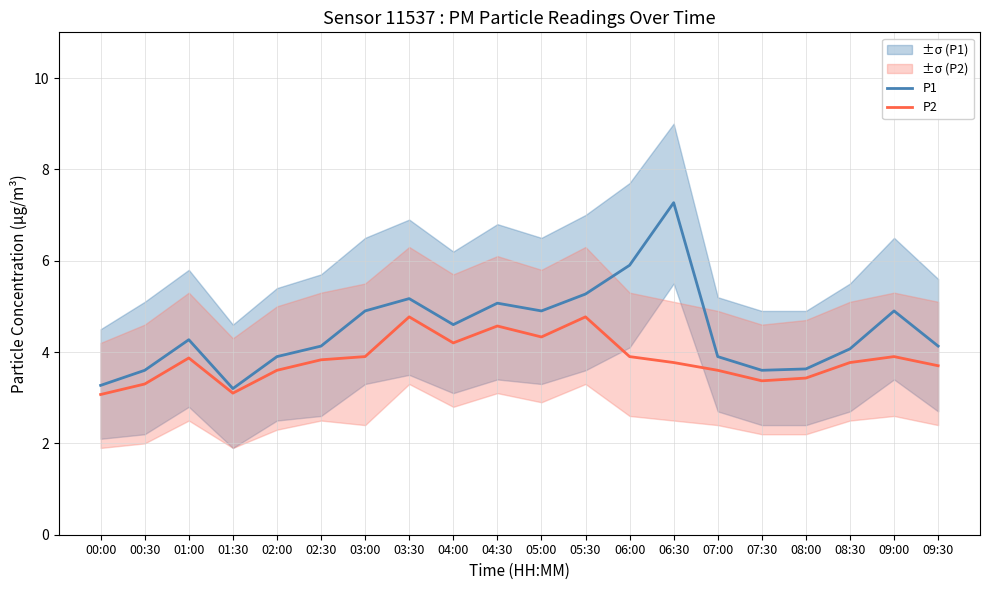

Is it true that P1 equals 3.6 at 08:00?

True